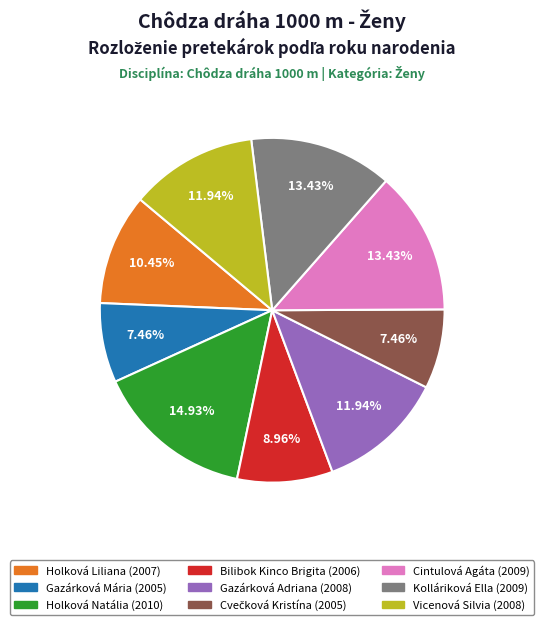

To the nearest percent, what portion does Bilibok Kinco Brigita represent?

9%